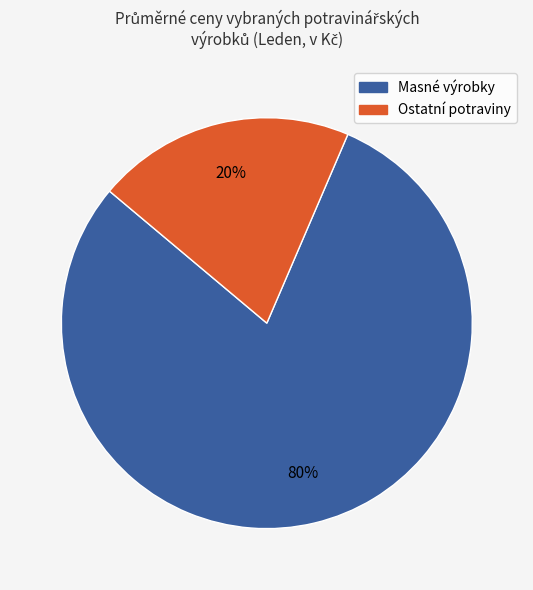

Is there a majority slice in this chart?

Yes